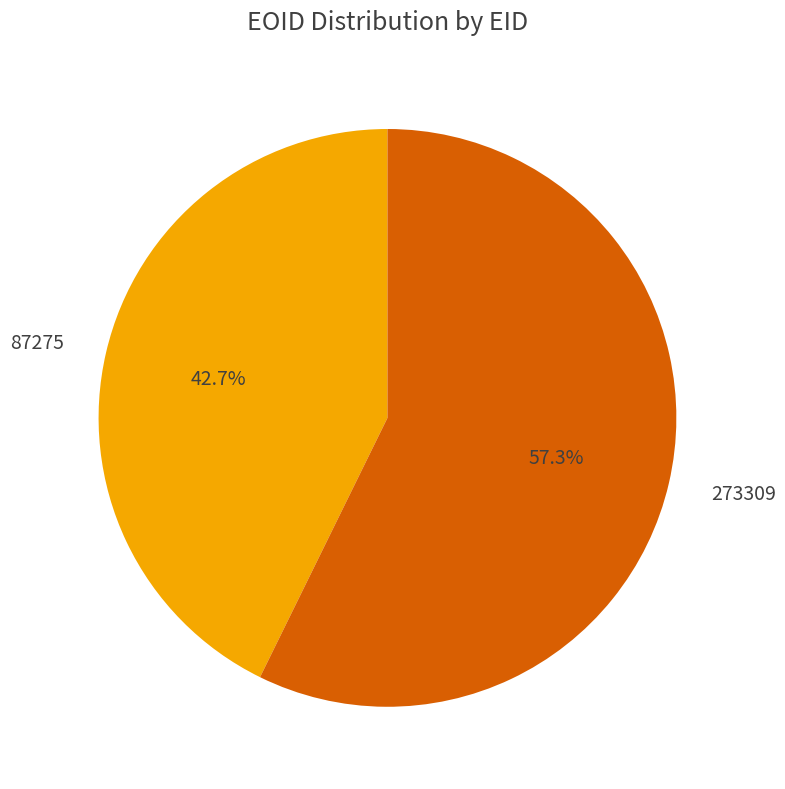

Combined, what portion of the pie is 273309 and 87275?

100.0%